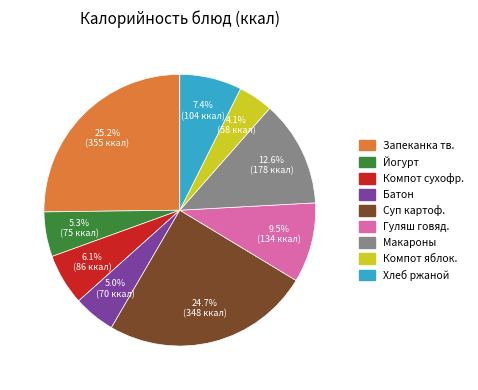

Is there any slice that represents more than half of the pie?

No